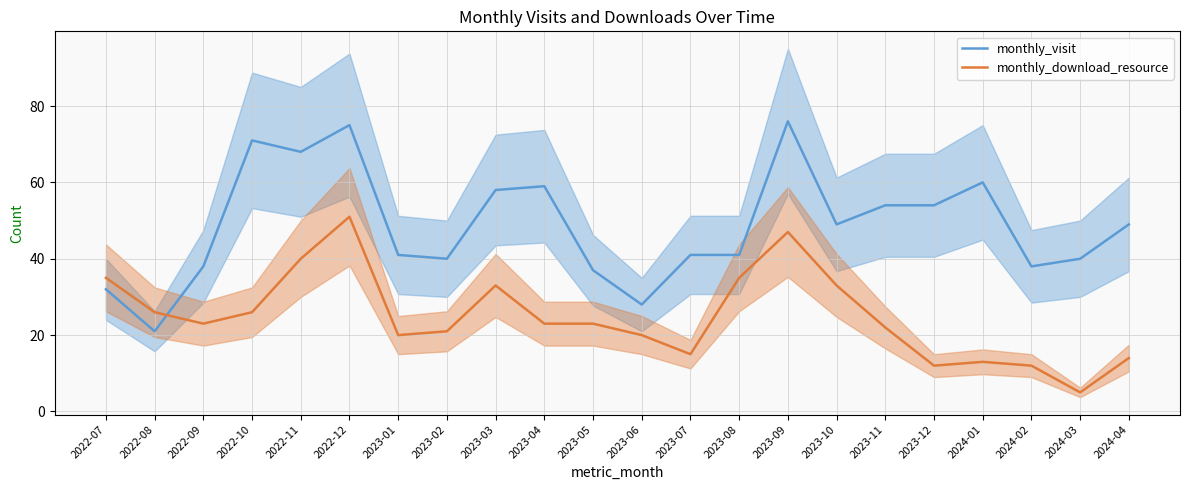

Where do monthly_download_resource and monthly_visit first cross each other?

2022-08 and 2022-09